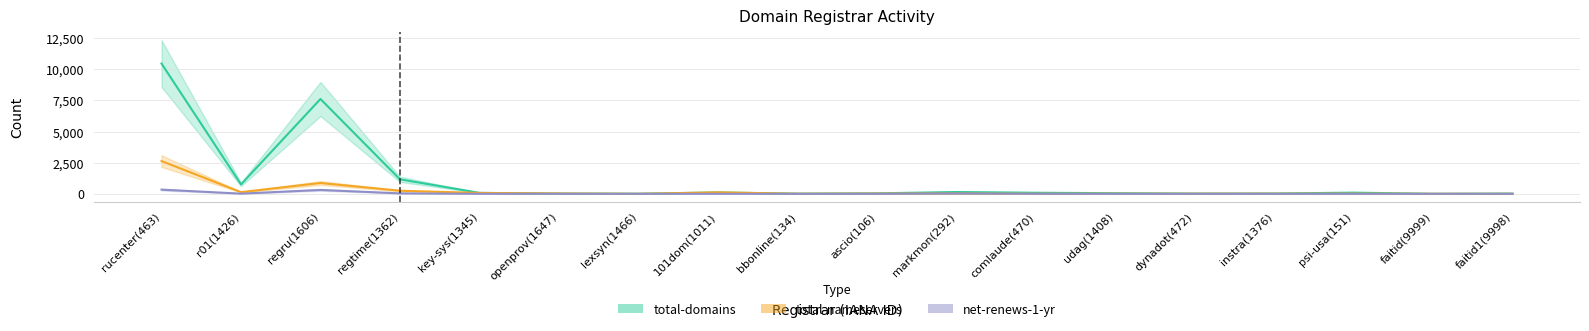

Count the number of categories in the chart.

18